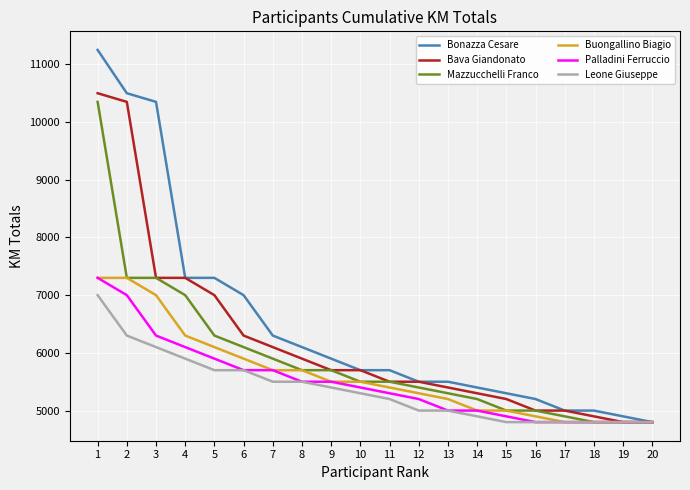

Which series changed the most between 6 and 19?

Bonazza Cesare